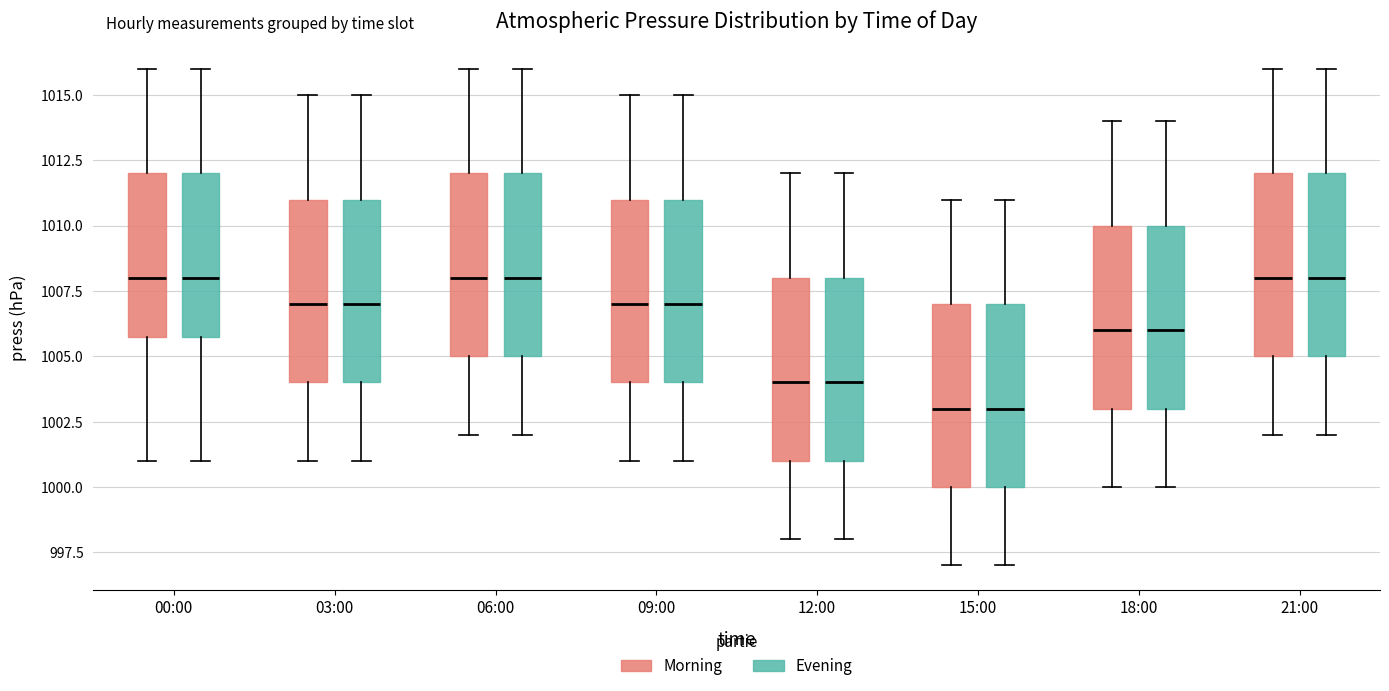

Where does the lower whisker of the box for 06:00 (Evening) end on the y-axis? The values are not printed on the chart, so give them approximately, as read against the axis.

1002